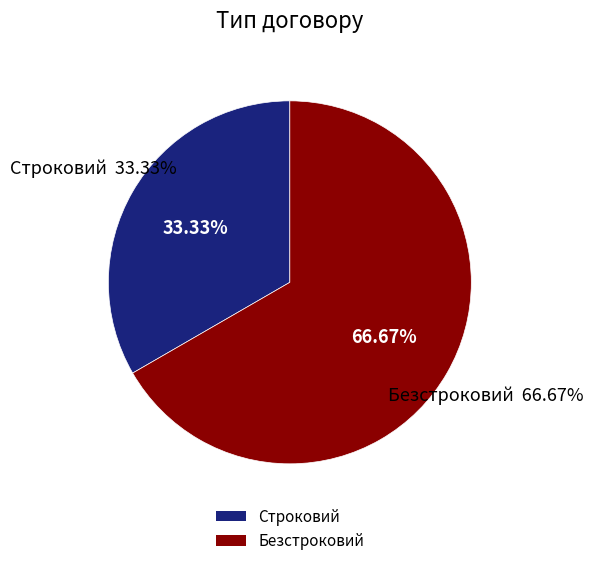

What is the smallest slice in the pie chart?

Строковий